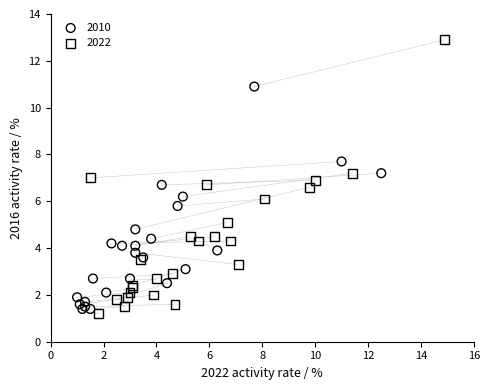

Which series has the largest Y range (max minus min)?

2022